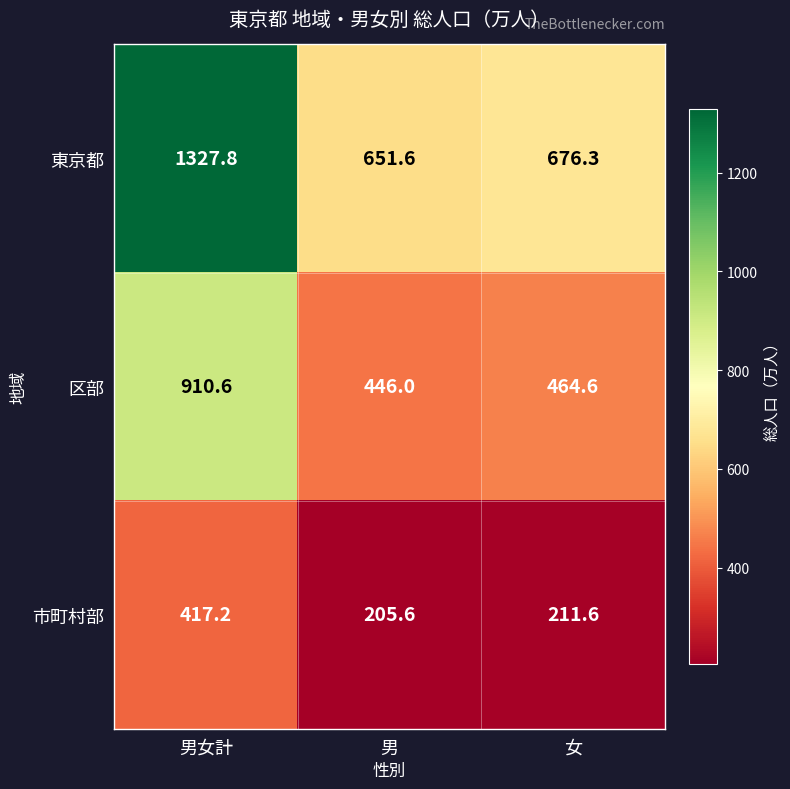

How many series are shown in this chart?

3